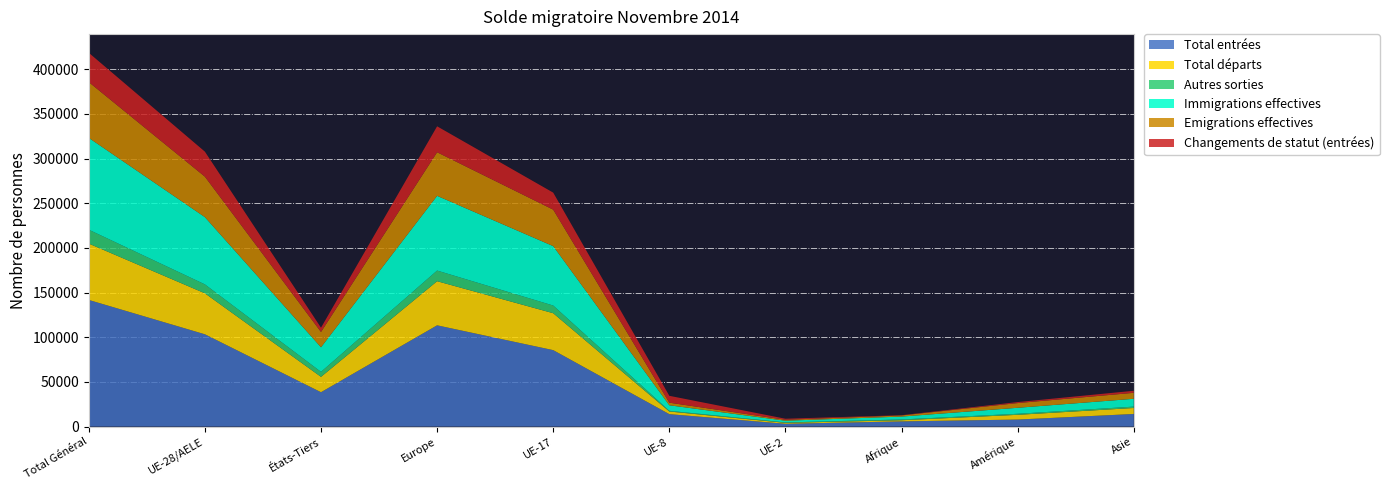

Reading right to left, extract all data points from this chart.

Total entrées: Asie=14080	Amérique=7841	Afrique=5783	UE-2=3107	UE-8=13884	UE-17=85575	Europe=113359	États-Tiers=38463	UE-28/AELE=103320	Total Général=141783
Total départs: Asie=6717	Amérique=5303	Afrique=1284	UE-2=1046	UE-8=2971	UE-17=41345	Europe=49401	États-Tiers=17194	UE-28/AELE=45900	Total Général=63094
Autres sorties: Asie=1527	Amérique=1161	Afrique=877	UE-2=459	UE-8=774	UE-17=8592	Europe=11924	États-Tiers=5587	UE-28/AELE=9983	Total Général=15570
Immigrations effectives: Asie=8757	Amérique=6716	Afrique=3221	UE-2=1946	UE-8=6199	UE-17=66527	Europe=83668	États-Tiers=27514	UE-28/AELE=75323	Total Général=102837
Emigrations effectives: Asie=6698	Amérique=5282	Afrique=1283	UE-2=1030	UE-8=2908	UE-17=40844	Europe=48814	États-Tiers=17144	UE-28/AELE=45320	Total Général=62464
Changements de statut (entrées): Asie=2292	Amérique=1114	Afrique=264	UE-2=1161	UE-8=7685	UE-17=19045	Europe=29032	États-Tiers=4783	UE-28/AELE=27991	Total Général=32774